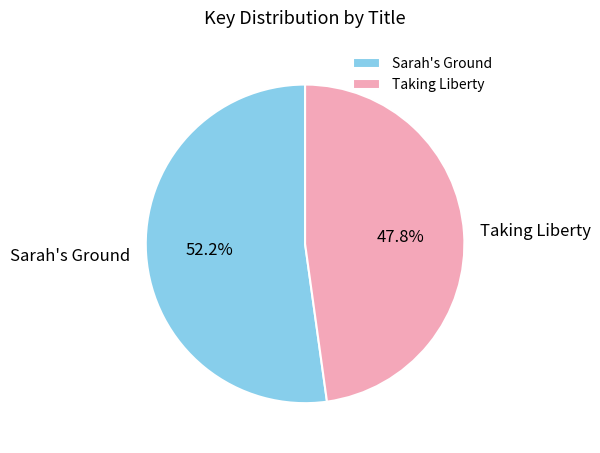

Which slice is the smallest?

Taking Liberty